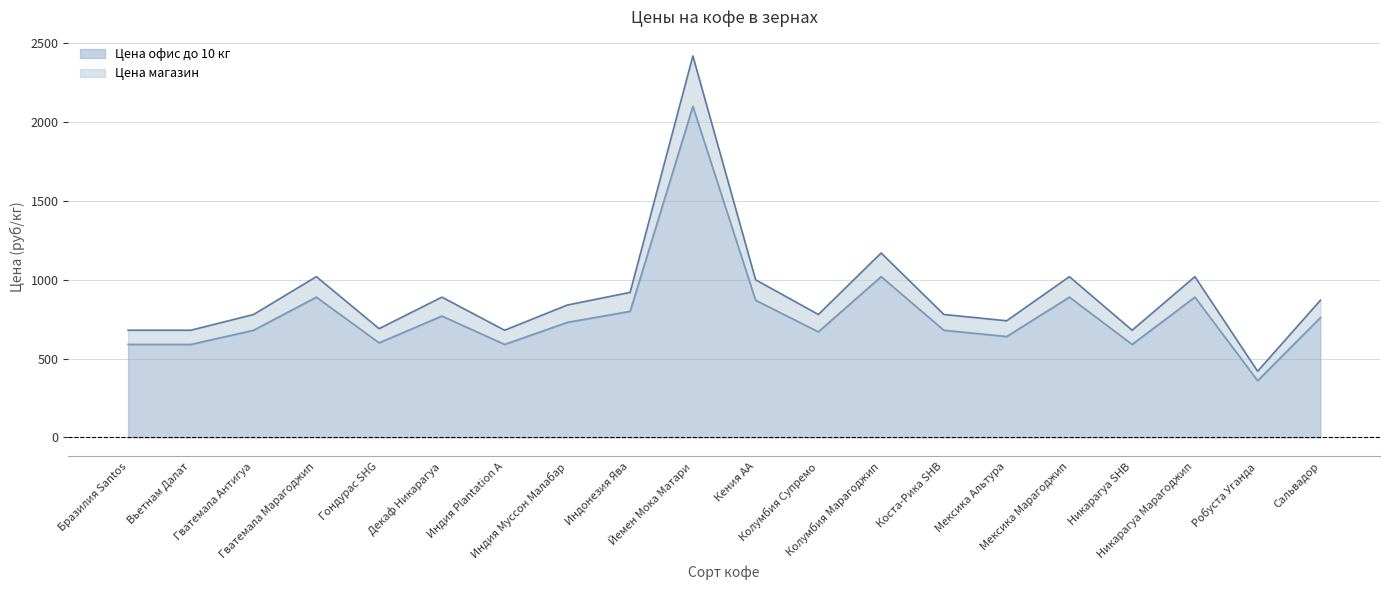

What is the value of the Цена магазин point at the 10th from the left?

2100